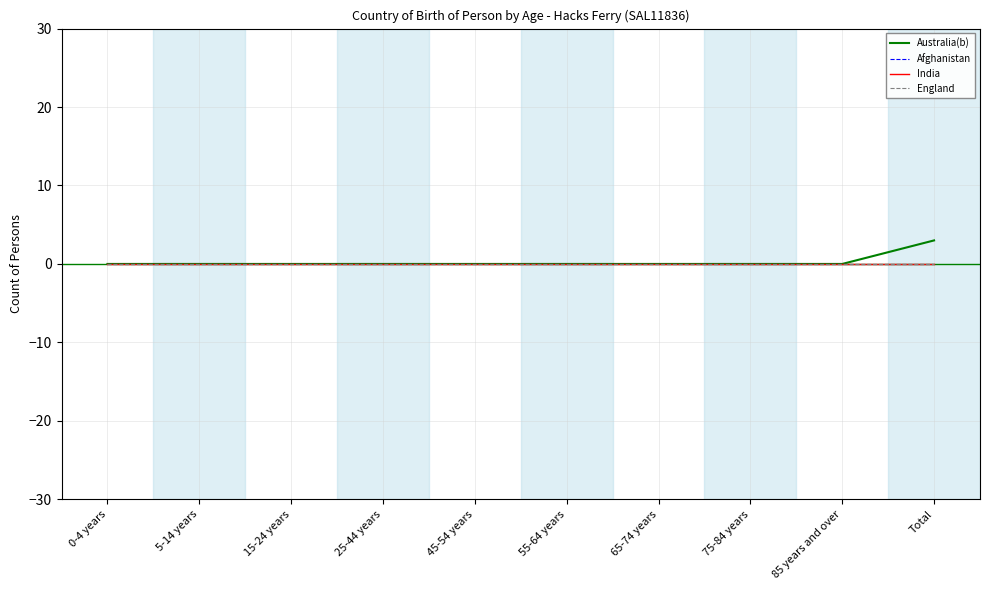

Does the chart have visible grid lines?

Yes